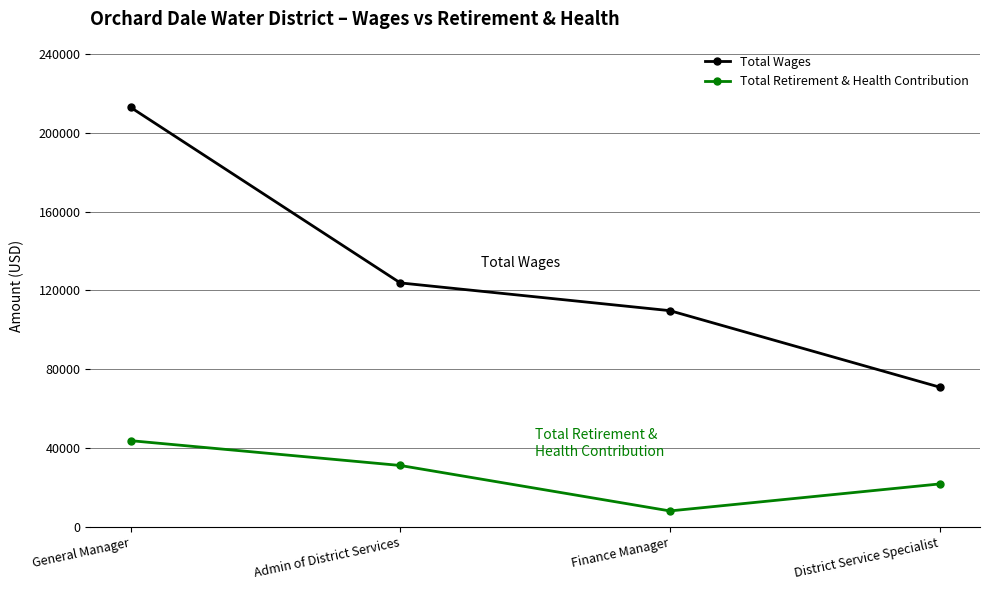

Reading left to right, transcribe all the data shown in this chart.

Total Wages: 212910	123784	109689	70875
Total Retirement & Health Contribution: 43688	31091	8010	21712